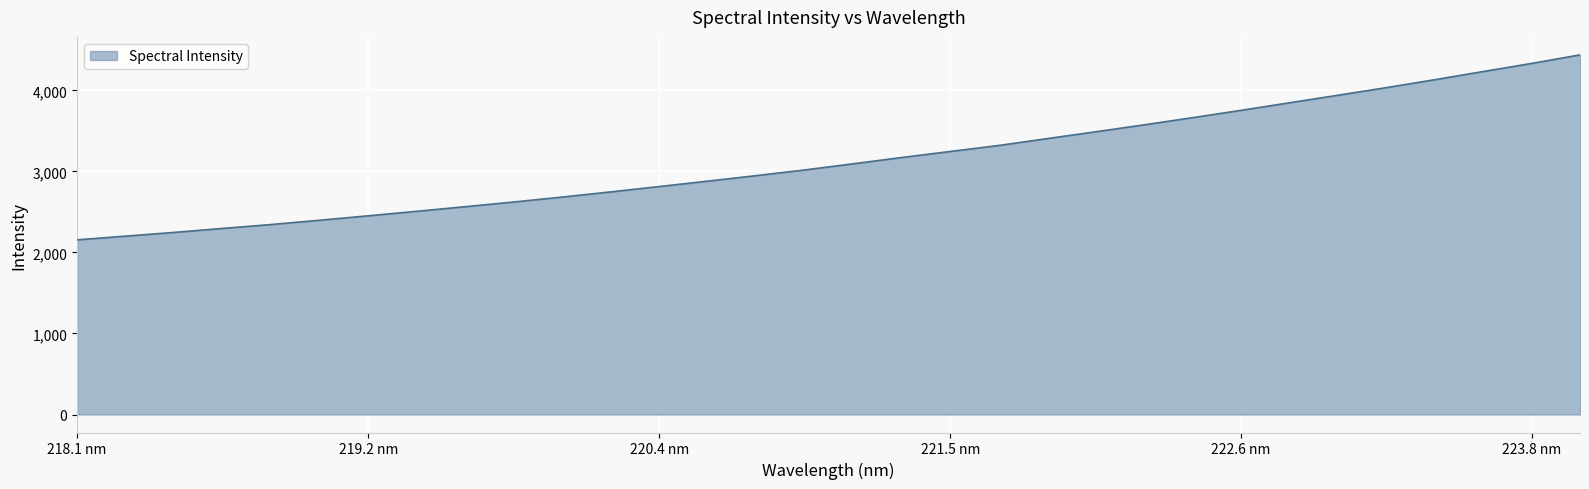

What is the smallest value displayed?

2155.6